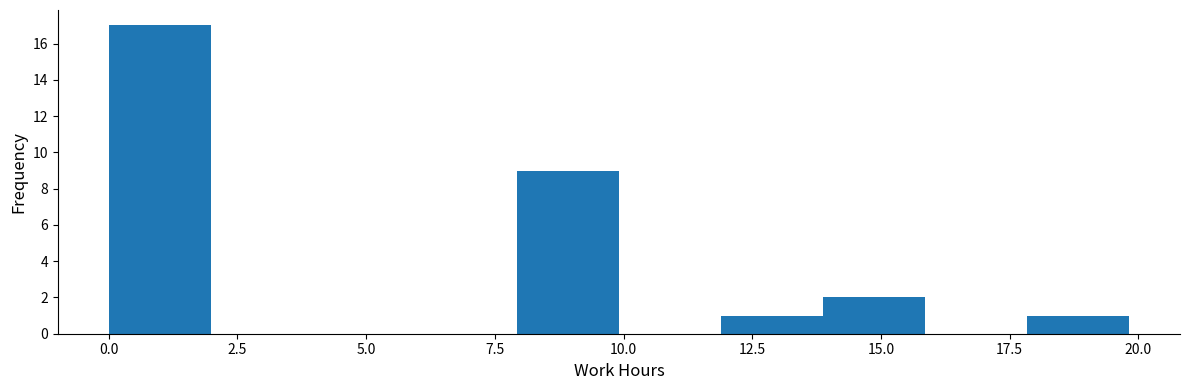

Read against the x-axis, roughly where is the centre of the tallest bar?

1.0